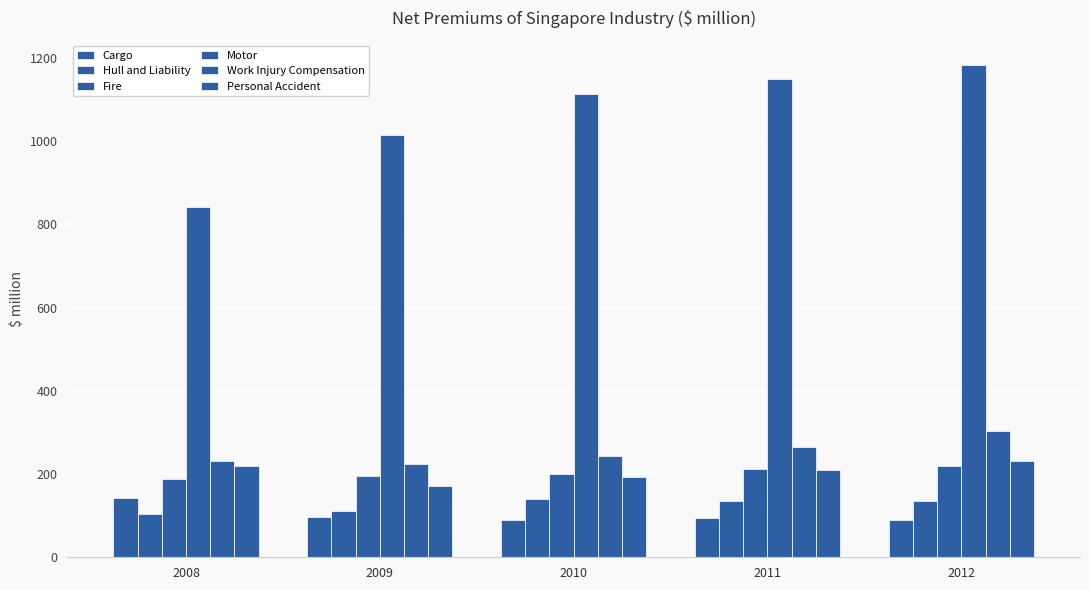

At how many categories does at least one series exceed 102?

5